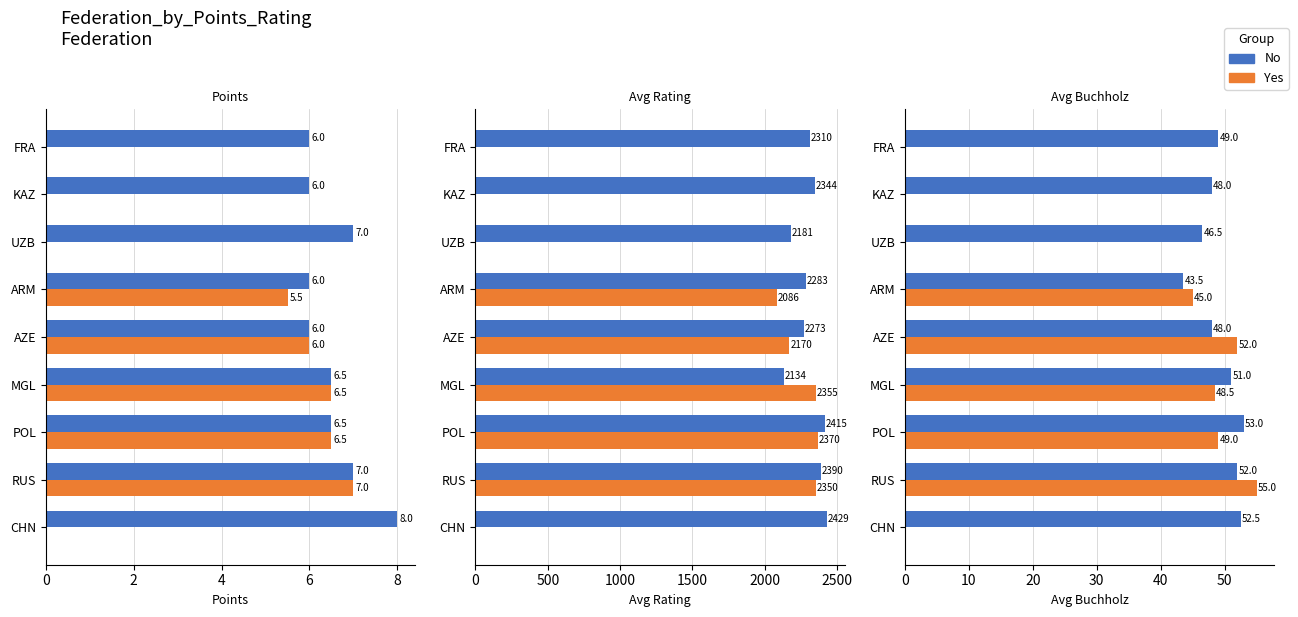

Between ARM and KAZ, which series saw the biggest shift?

Yes